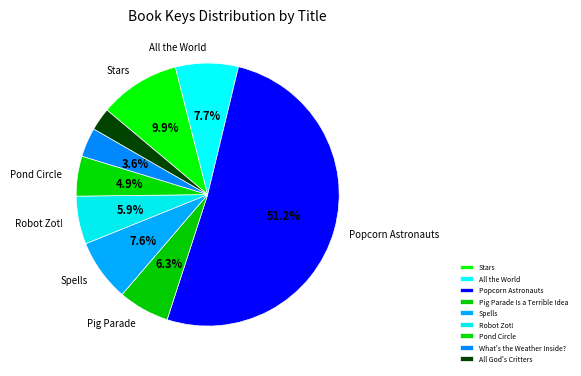

What percentage is the All the World slice, to the nearest percent?

8%